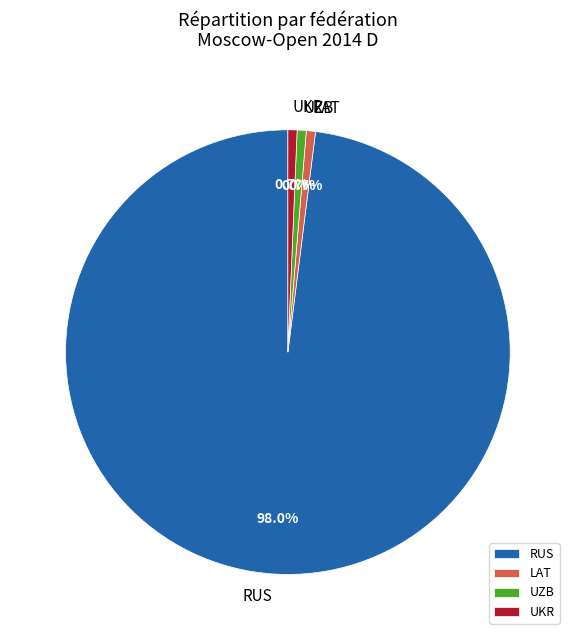

Which slice is the largest?

RUS